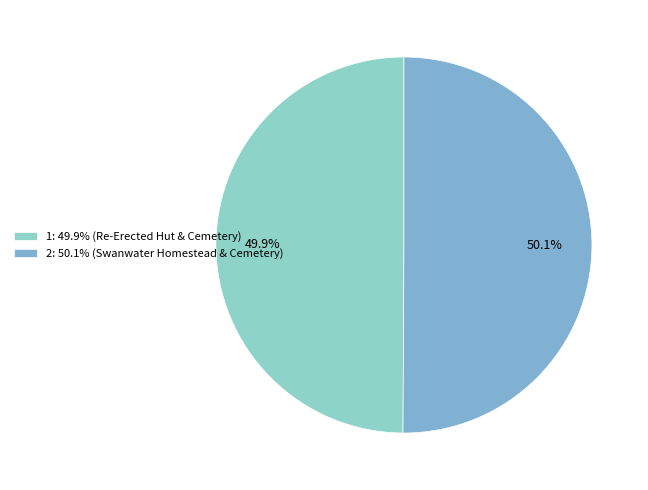

How many slices are in this pie chart?

2